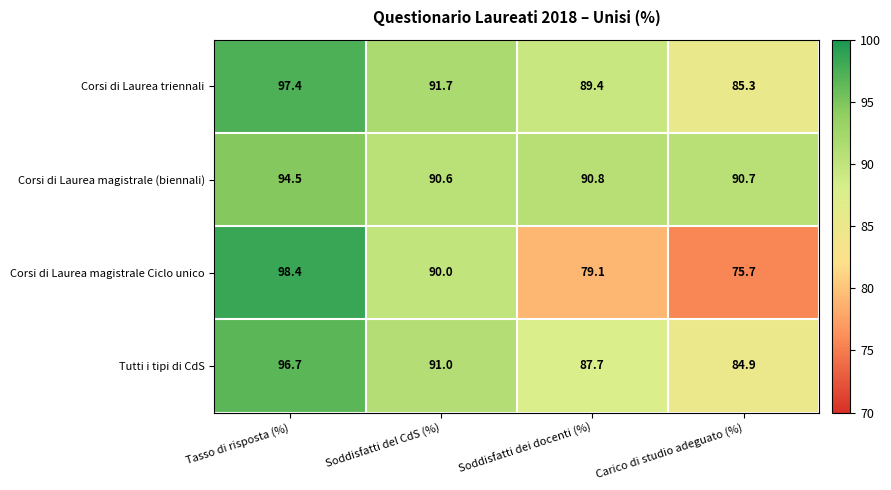

At which category does the chart reach its minimum across all series?

Carico di studio adeguato (%)